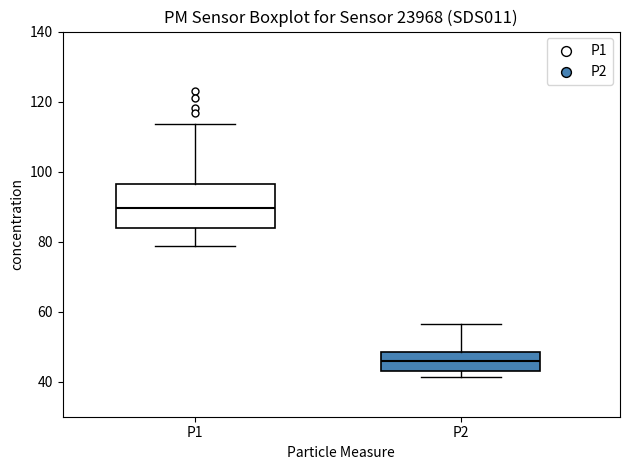

Reading left to right, transcribe this box plot: for each box, give where its median line is, the range the box spans, and where its two whiskers end, as read against the y-axis. The values are not printed on the chart, so give them approximately, as read against the axis.

P1: median 90, box 84 to 96, whiskers 78 to 114
P2: median 46, box 42 to 48, whiskers 42 (just below the box's lower edge) to 56